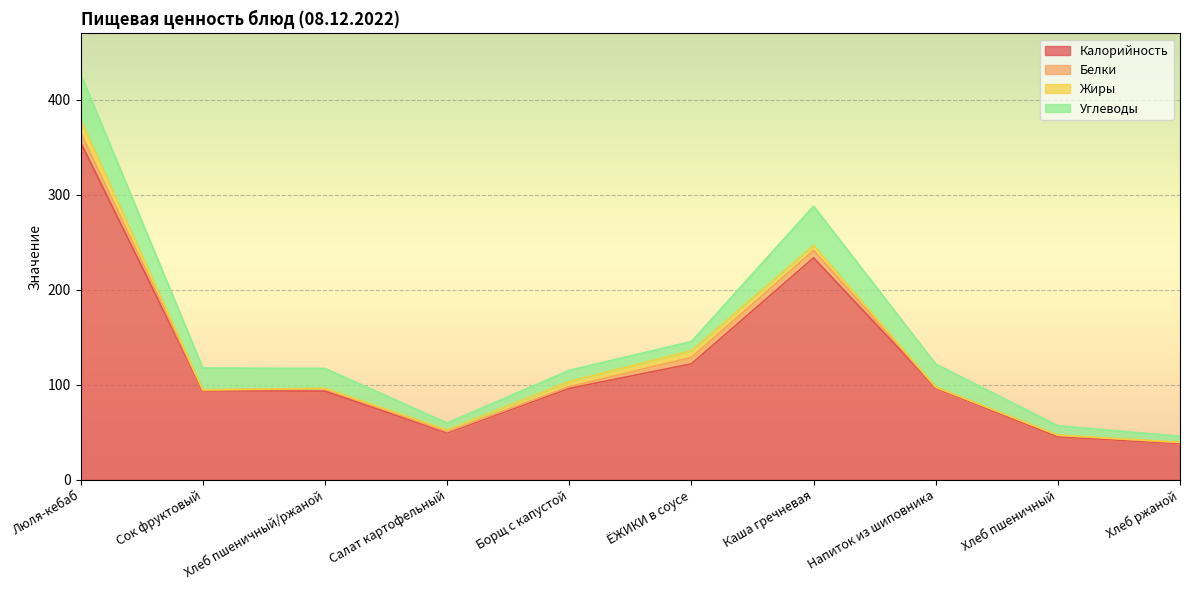

The value of Калорийность at Хлеб пшеничный/ржаной is 93.2. True or false?

True